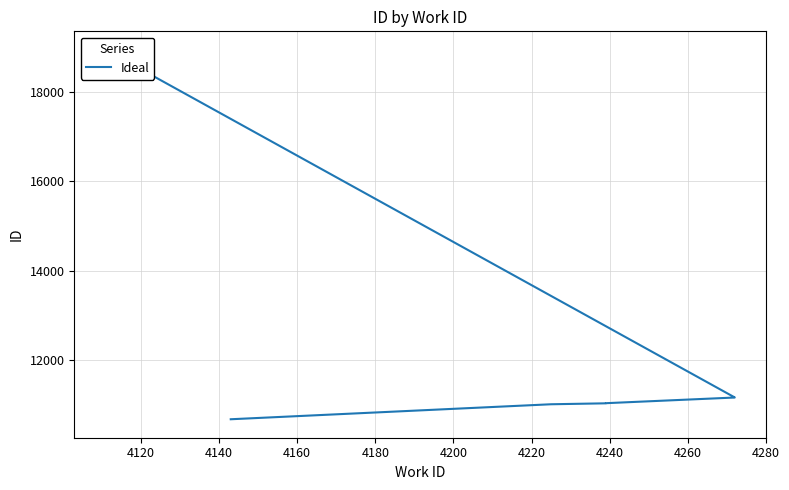

Is it true that the value at 4260 is 11160?

True